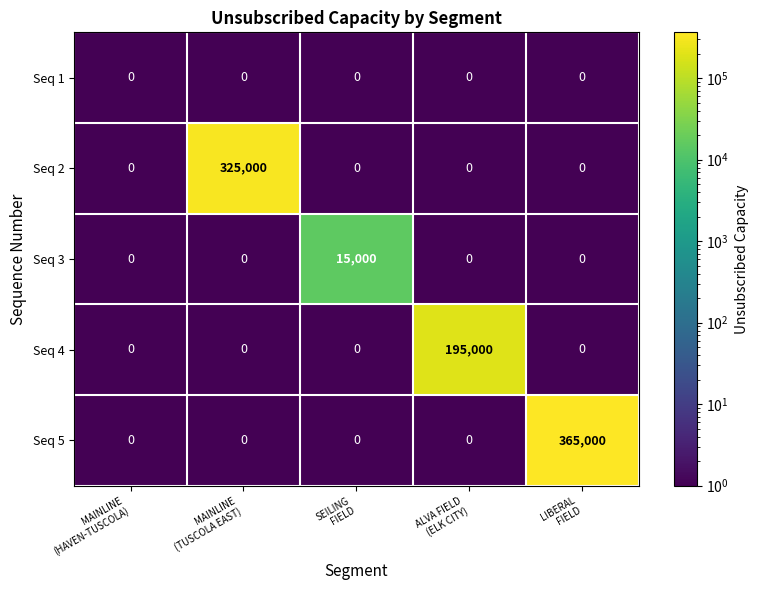

How many data points does each series have?

5